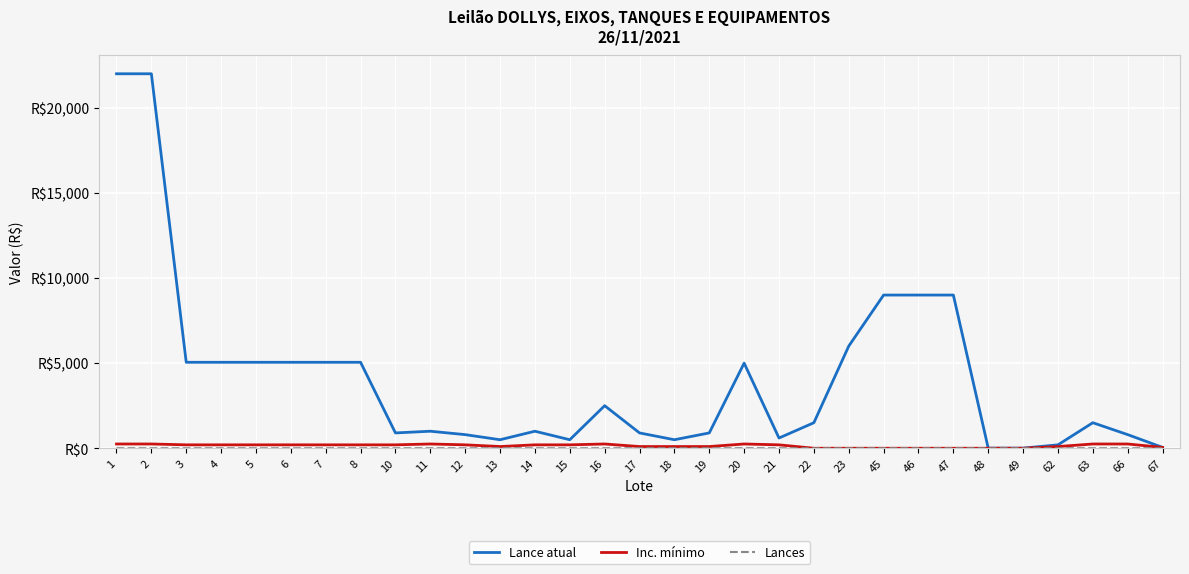

Is this an area chart (filled region under the line)?

No